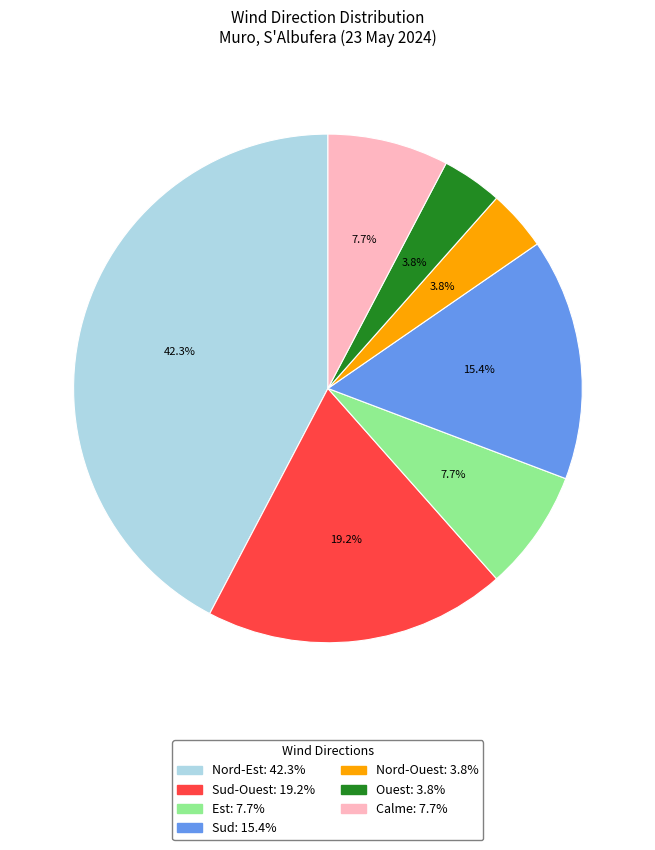

What is the largest slice in the pie chart?

Nord-Est: 42.3%